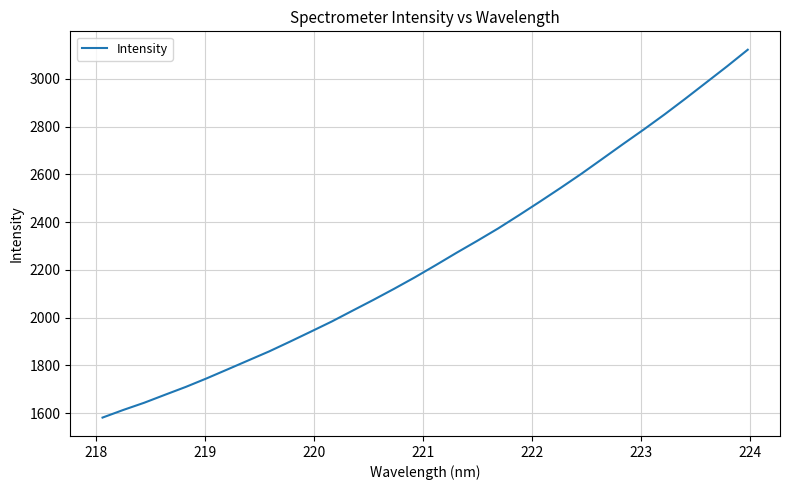

What is the difference between the maximum and minimum values?

1540.5